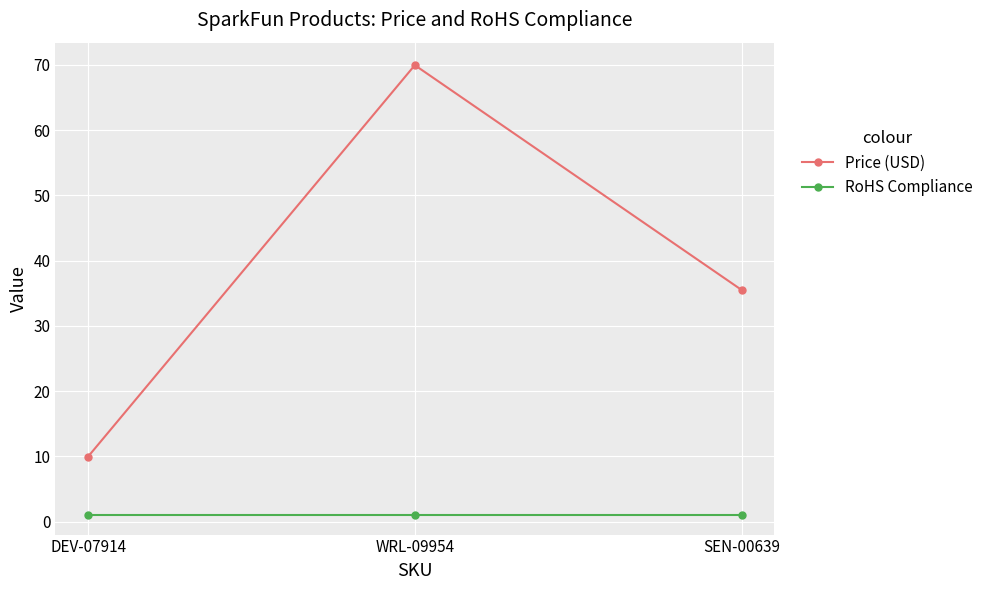

What is the value of the Price (USD) point at the 3rd from the left?

35.5